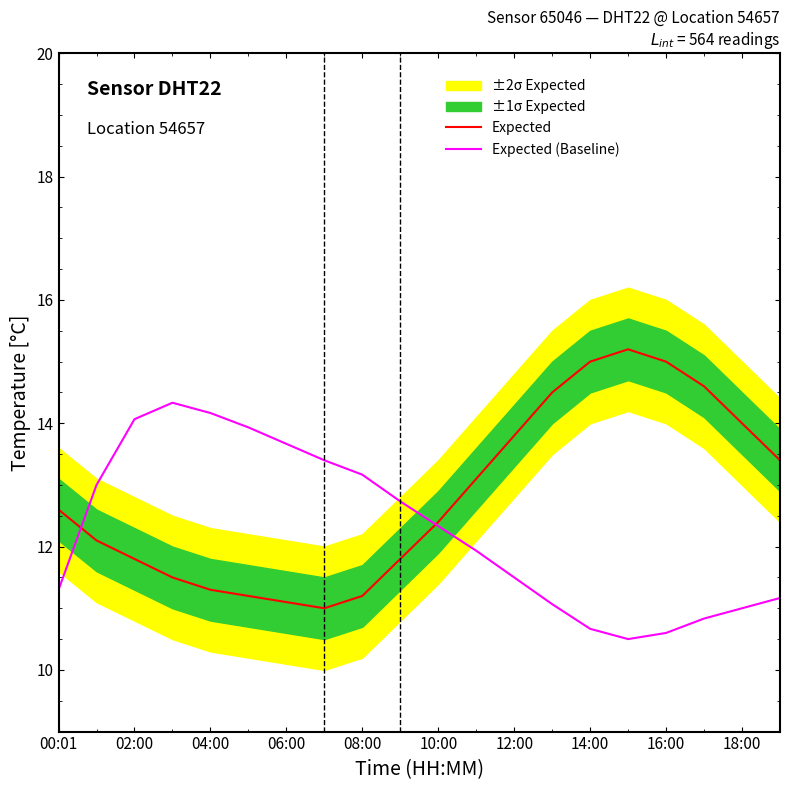

After their last crossing, which series has the higher values: Expected or Expected (Baseline)?

Expected